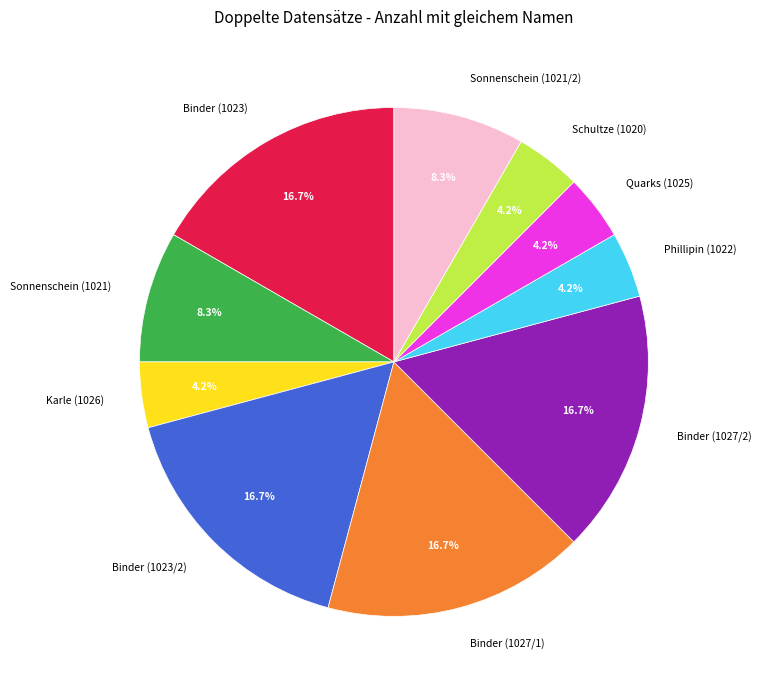

What is the total percentage of Quarks (1025) and Sonnenschein (1021)?

12.5%